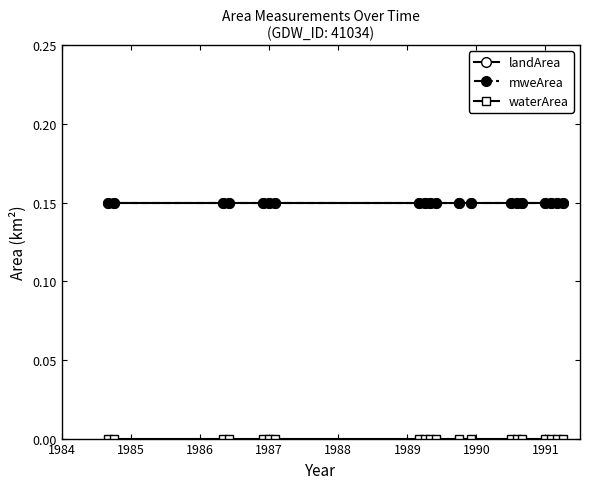

What is the lowest value of the mweArea series?

0.1